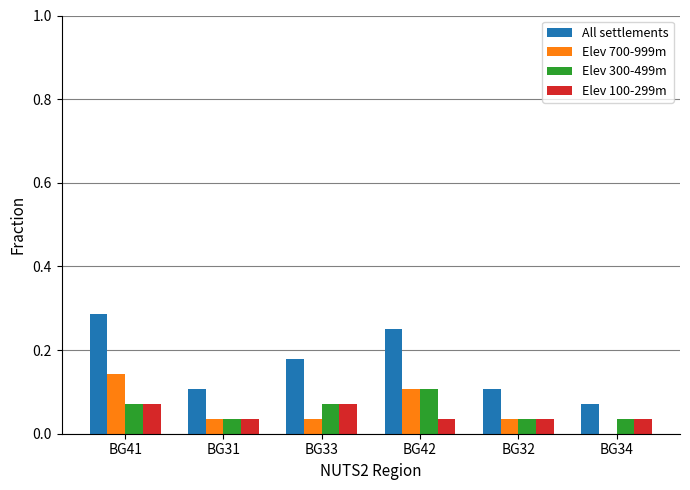

The Elev 700-999m series shows 0.0 at BG34. True or false?

True